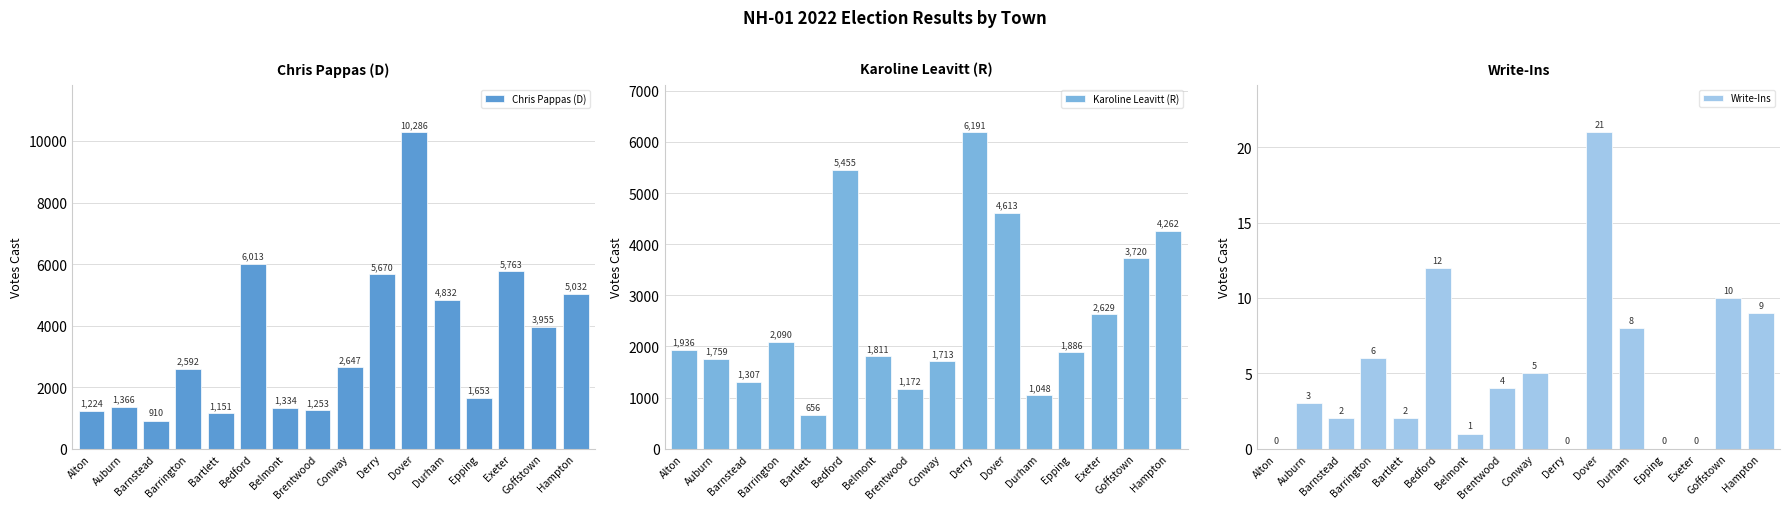

Rank the series by their average value, from highest to lowest.

Chris Pappas (D), Karoline Leavitt (R), Write-Ins